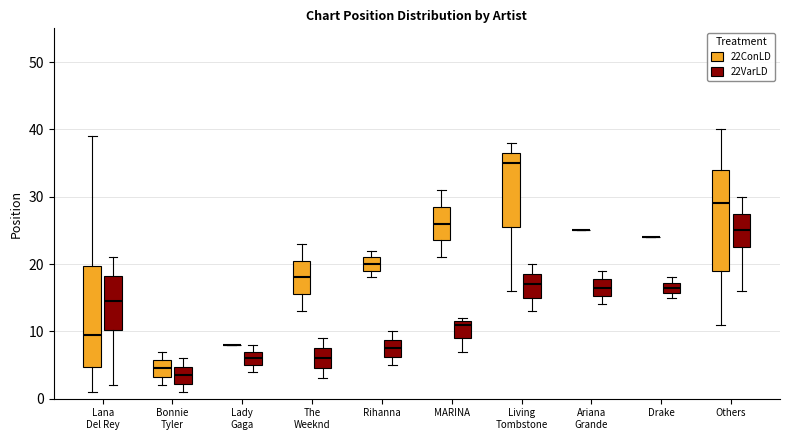

Reading left to right, read every box against the y-axis: the position of its median line, the range the box covers, and the ends of its whiskers. The values are not printed on the chart, so give them approximately, as read against the axis.

Lana Del Rey (22ConLD): median 10, box 5 to 20, whiskers 1 to 39
Lana Del Rey (22VarLD): median 15, box 10 to 18, whiskers 2 to 21
Bonnie Tyler (22ConLD): median 5, box 3 to 6, whiskers 2 to 7
Bonnie Tyler (22VarLD): median 4, box 2 to 5, whiskers 1 to 6
Lady Gaga (22ConLD): box collapsed to a line at 8, whiskers 8 to 8
Lady Gaga (22VarLD): median 6, box 5 to 7, whiskers 4 to 8
The Weeknd (22ConLD): median 18, box 16 to 21, whiskers 13 to 23
The Weeknd (22VarLD): median 6, box 5 to 8, whiskers 3 to 9
Rihanna (22ConLD): median 20, box 19 to 21, whiskers 18 to 22
Rihanna (22VarLD): median 8, box 6 to 9, whiskers 5 to 10
MARINA (22ConLD): median 26, box 24 to 29, whiskers 21 to 31
MARINA (22VarLD): median 11, box 9 to 12, whiskers 7 to 12 (just above the box's upper edge)
Living Tombstone (22ConLD): median 35, box 26 to 37, whiskers 16 to 38
Living Tombstone (22VarLD): median 17, box 15 to 19, whiskers 13 to 20
Ariana Grande (22ConLD): box collapsed to a line at 25, whiskers 25 to 25
Ariana Grande (22VarLD): median 17, box 15 to 18, whiskers 14 to 19
Drake (22ConLD): box collapsed to a line at 24, whiskers 24 to 24
Drake (22VarLD): median 17 (inside the box), box 16 to 17, whiskers 15 to 18
Others (22ConLD): median 29, box 19 to 34, whiskers 11 to 40
Others (22VarLD): median 25, box 23 to 28, whiskers 16 to 30